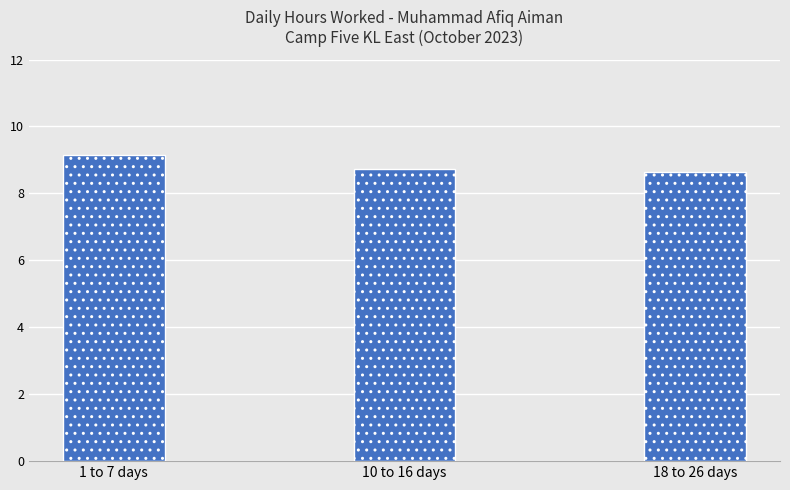

What is the value of the 3rd bar from the left?

8.6